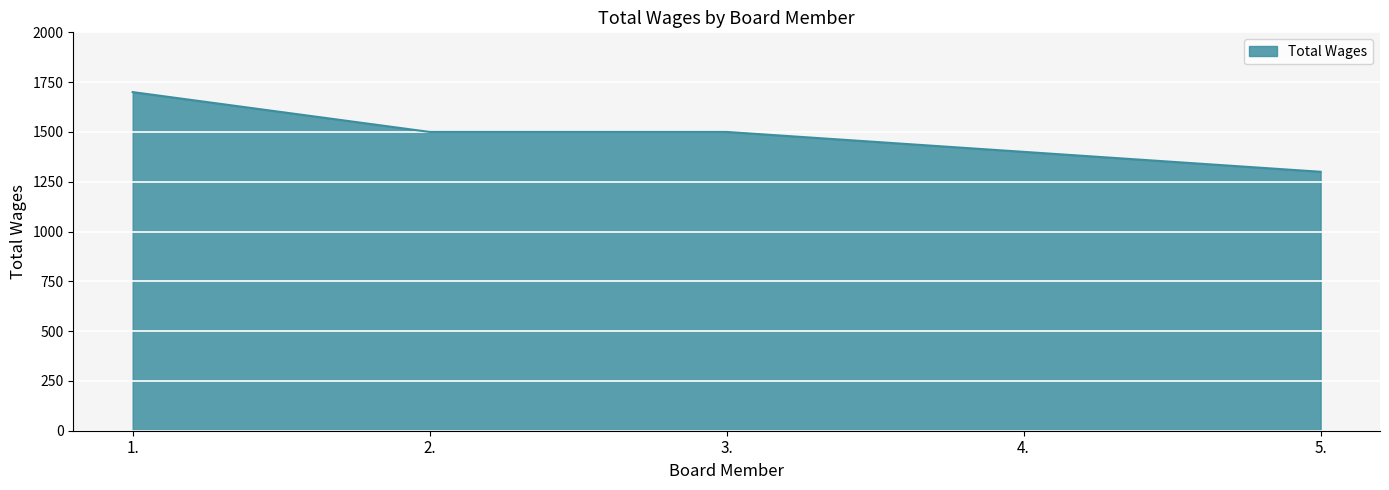

How many lines are shown in the chart?

1